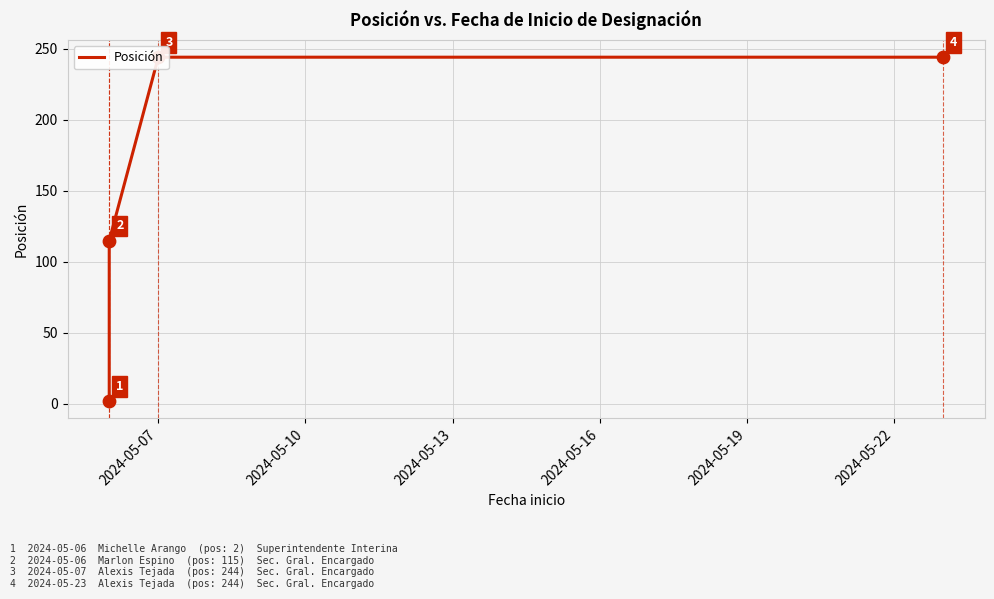

Which has a higher value, 2024-05-16 or 2024-05-13?

2024-05-16